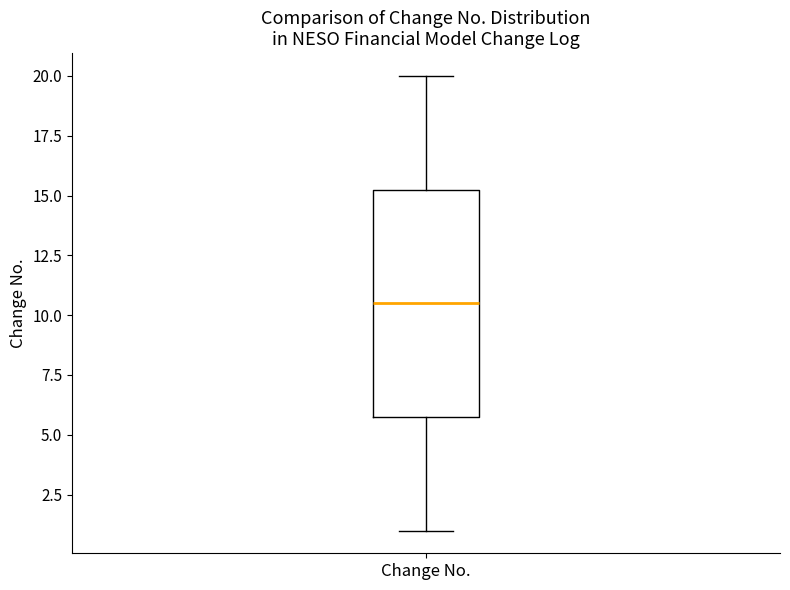

Read this box plot against the y-axis: the position of the median line, the range covered by the box, and the ends of both whiskers. The values are not printed on the chart, so give them approximately, as read against the axis.

median 10.5, box 6.0 to 15.5, whiskers 1.0 to 20.0